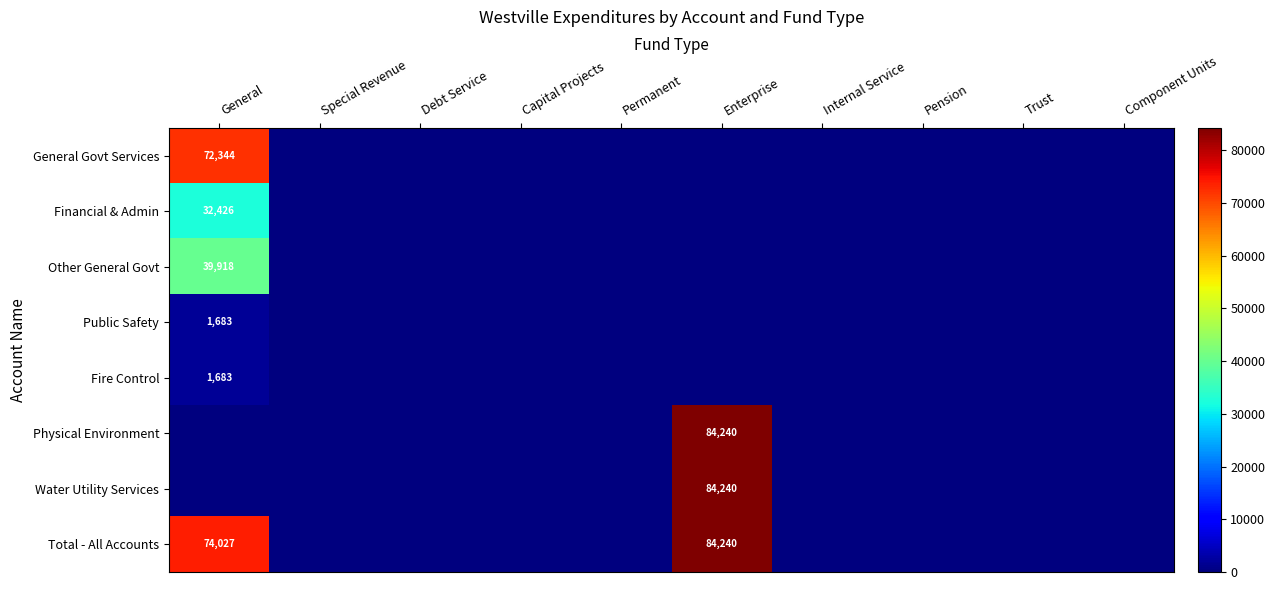

Which category has the highest value in the Fire Control series?

General